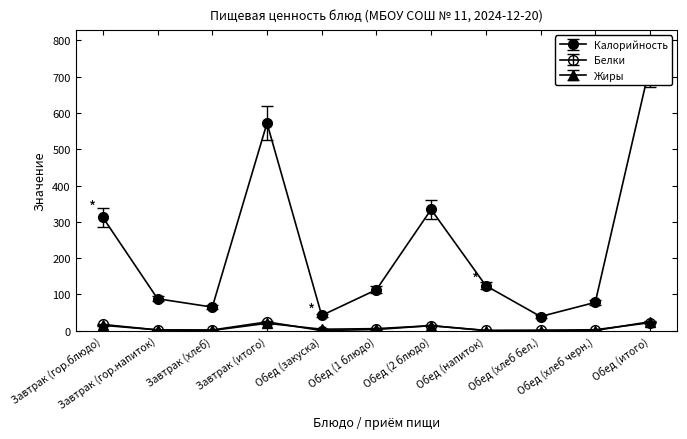

Between Завтрак (гор.блюдо) and Обед (напиток), which series saw the biggest shift?

Калорийность